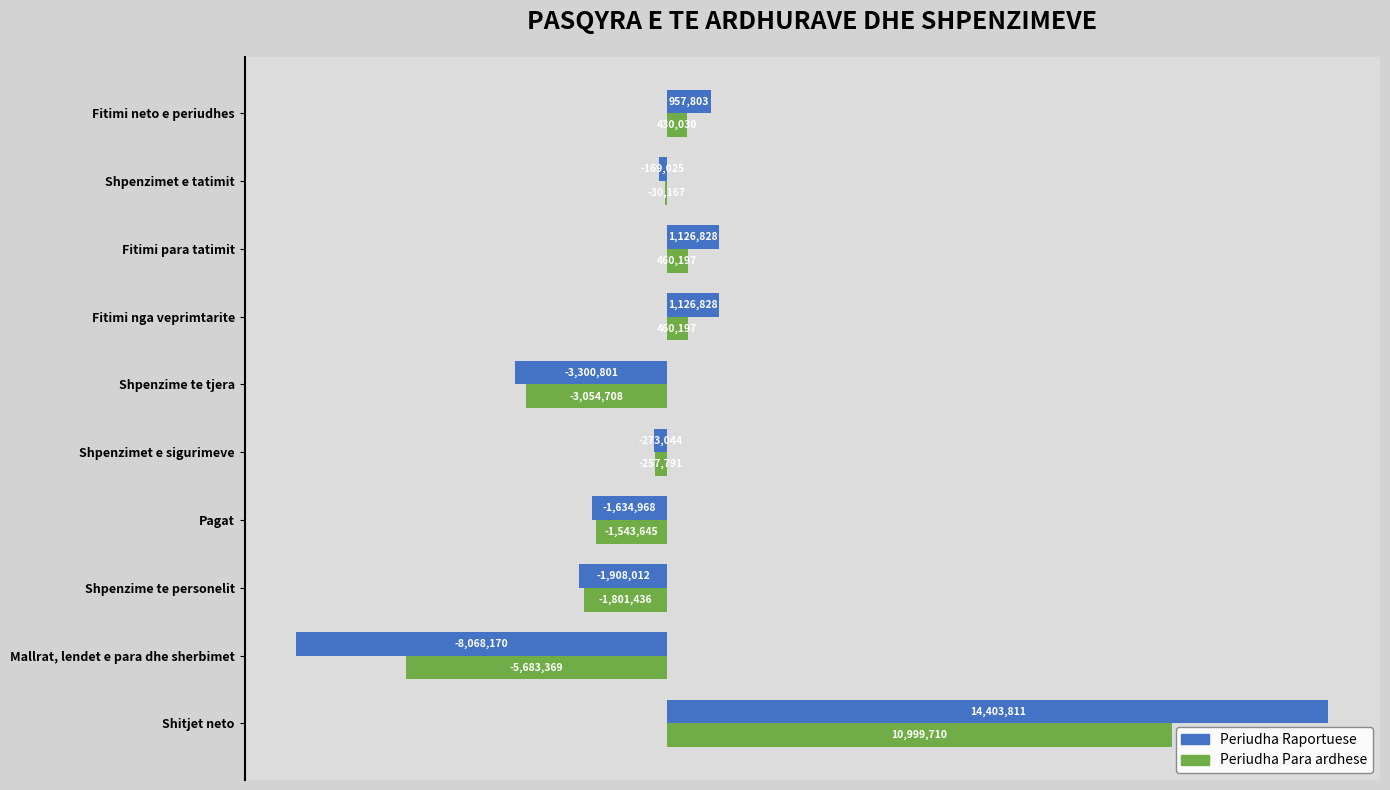

What are all the series names shown in the legend?

Periudha Raportuese, Periudha Para ardhese